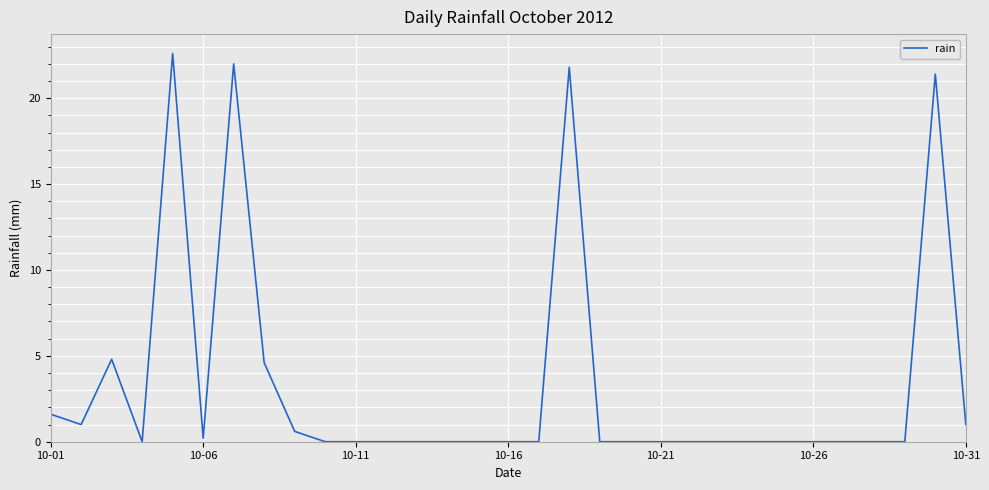

What is the difference between the maximum and minimum values?

22.6